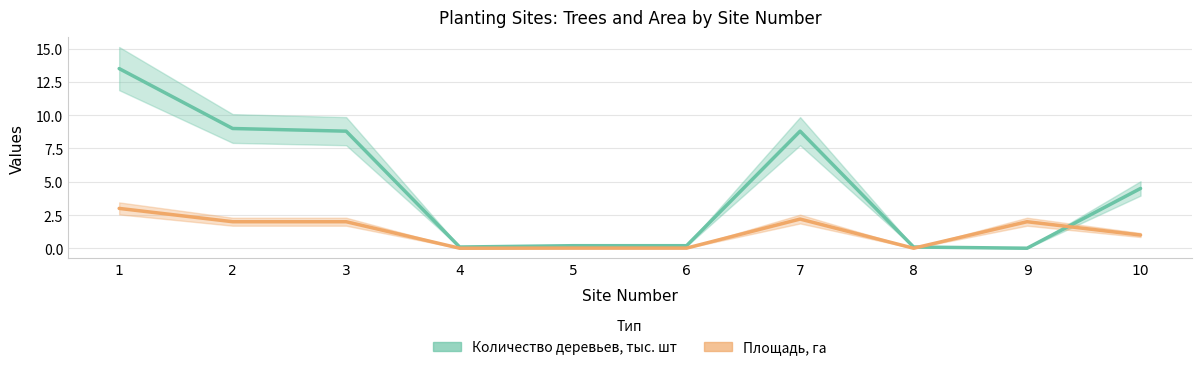

True or false: Количество деревьев, тыс. шт has a value of 2.0 at 2.

False